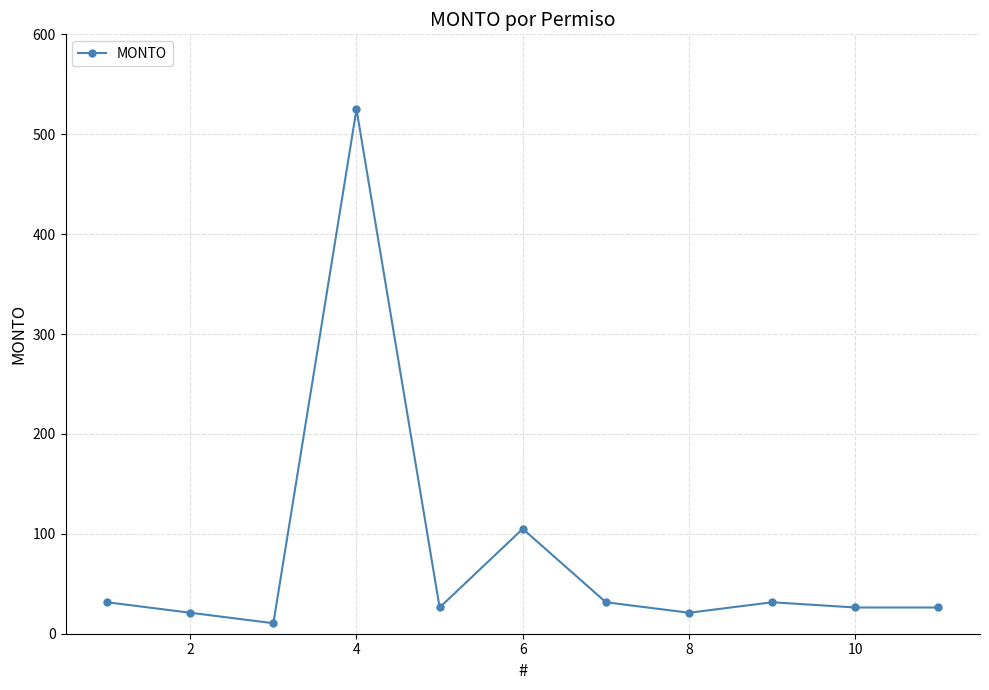

What is the sum of all values?

855.8